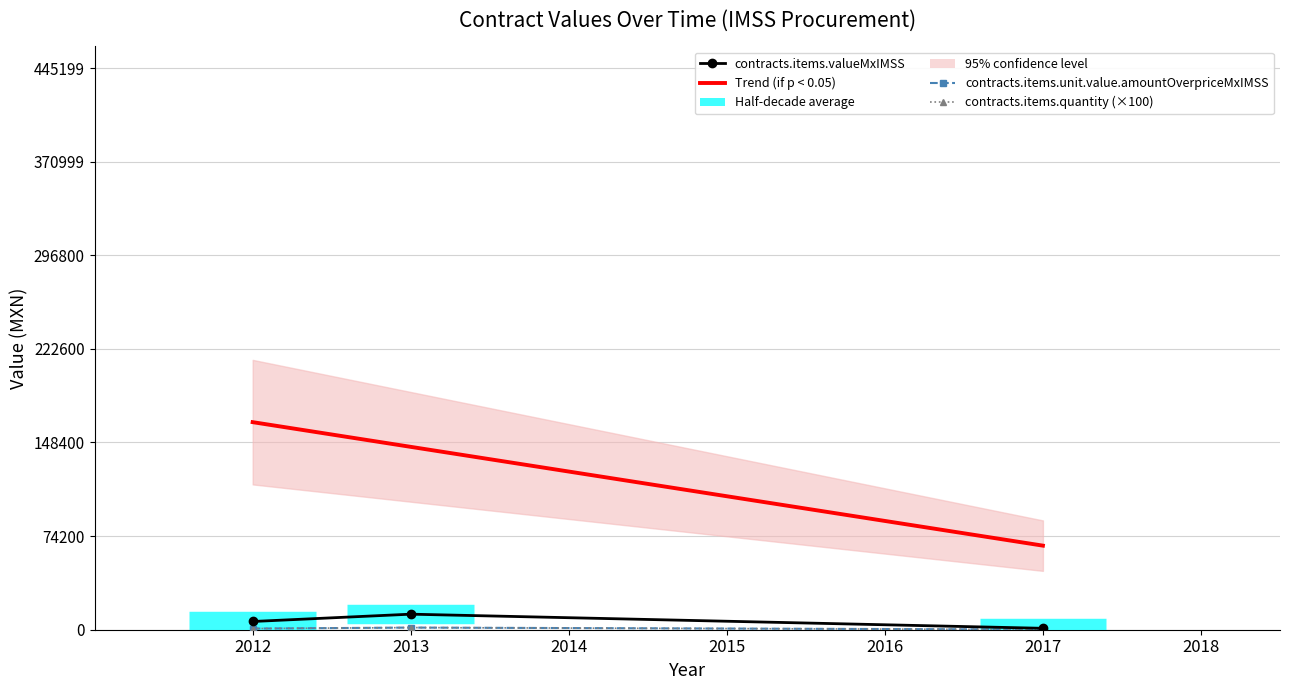

What is the average value of the contracts.items.unit.value.amountOverpriceMxIMSS series?

918.3